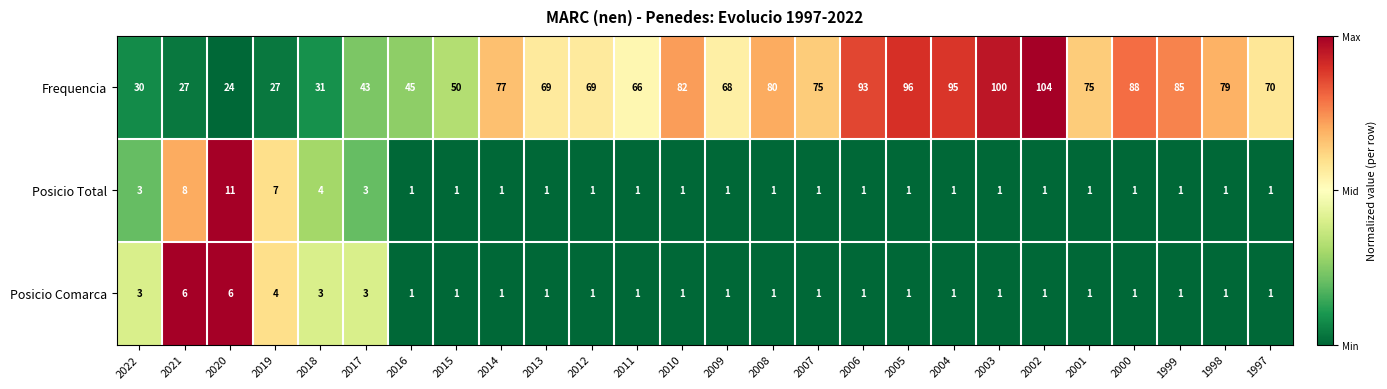

What is the difference between the maximum and minimum values in the Posicio Total series?

10